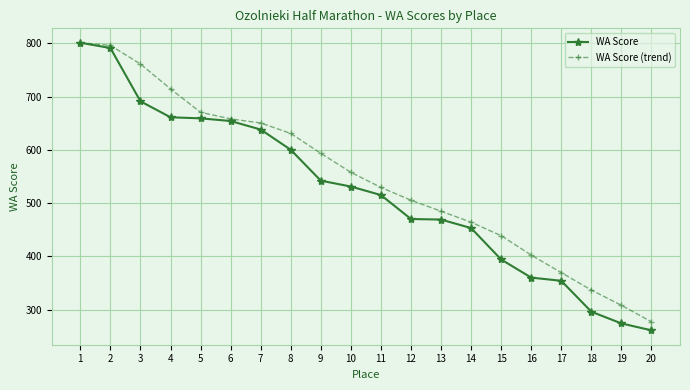

Which category has the lowest value in the WA Score (trend) series?

20